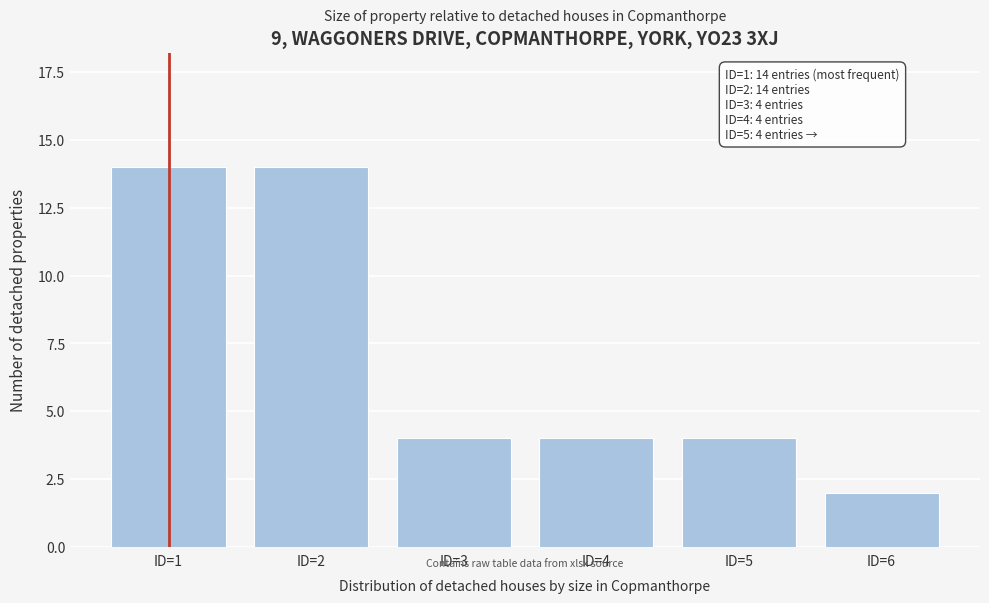

Reading left to right, extract all data points from this chart.

ID=1=14	ID=2=14	ID=3=4	ID=4=4	ID=5=4	ID=6=2